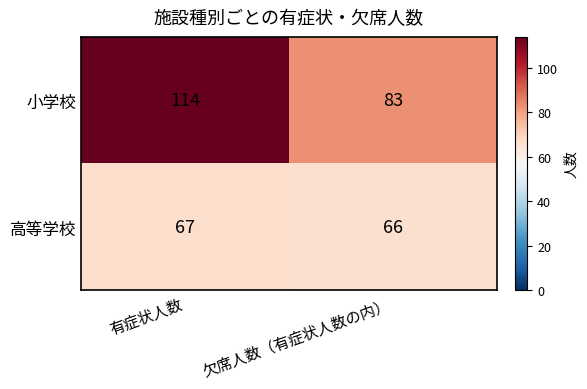

How many distinct data groups are displayed?

2